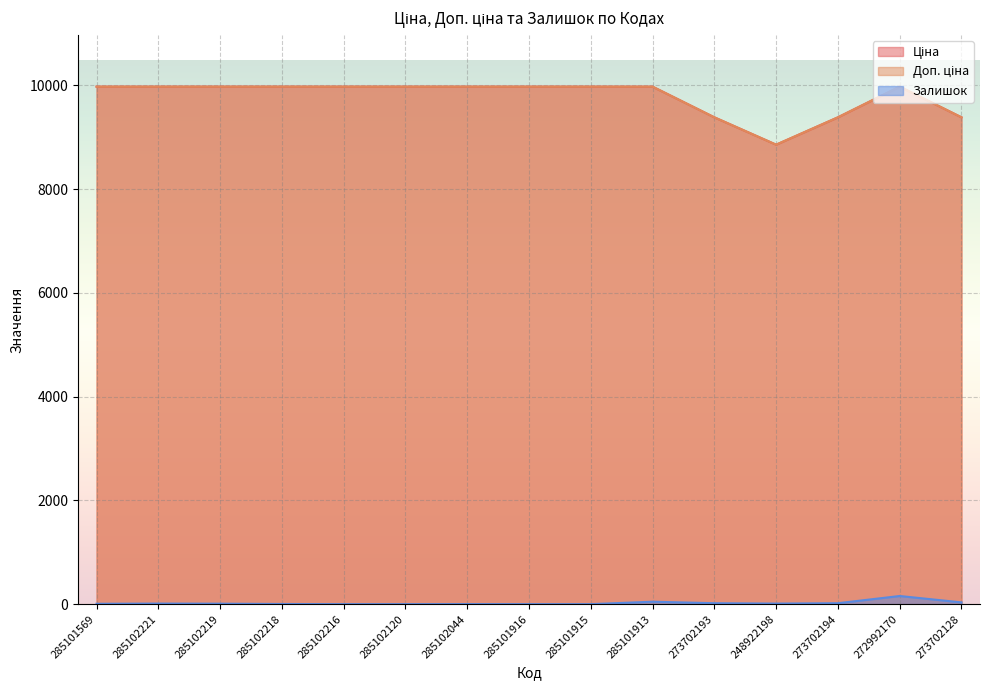

True or false: Доп. ціна and Ціна intersect in this chart.

False